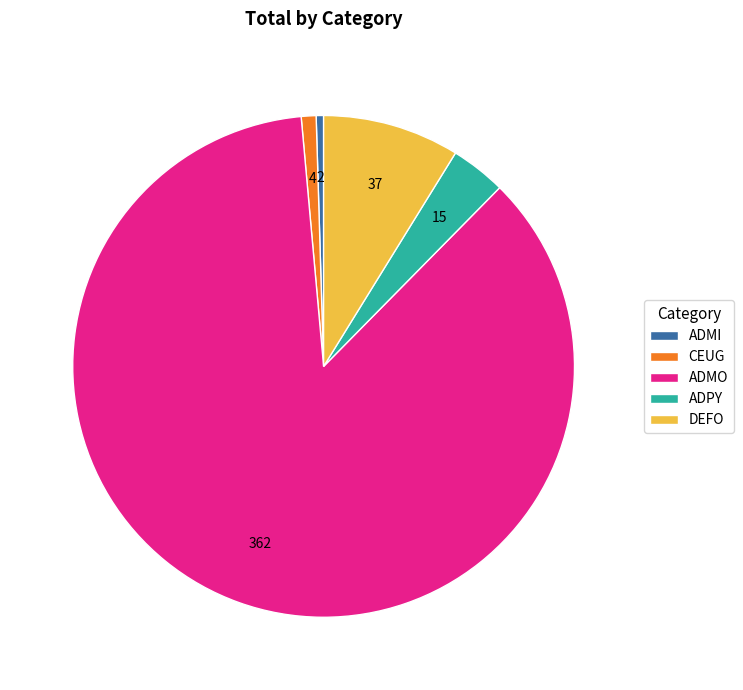

What is the largest slice in the pie chart?

ADMO